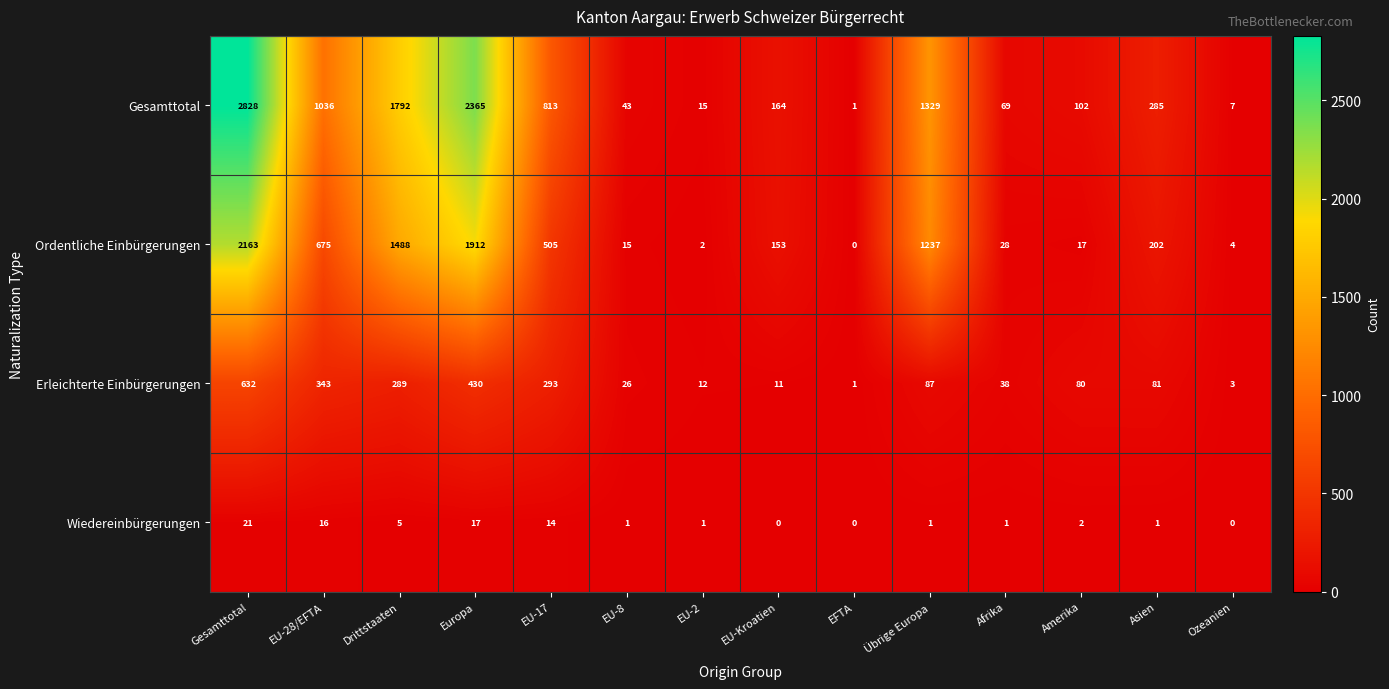

Is the value of Erleichterte Einbürgerungen at Amerika greater than the value of Gesamttotal at Asien?

No